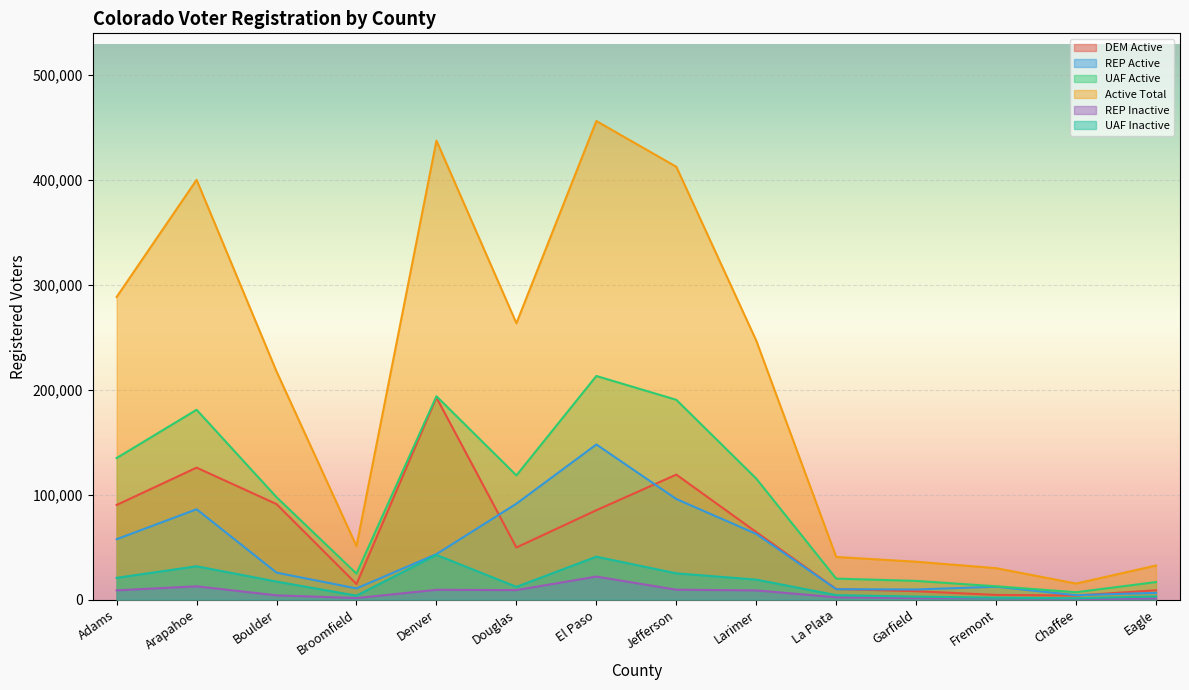

Which series has the largest range (max minus min)?

Active Total